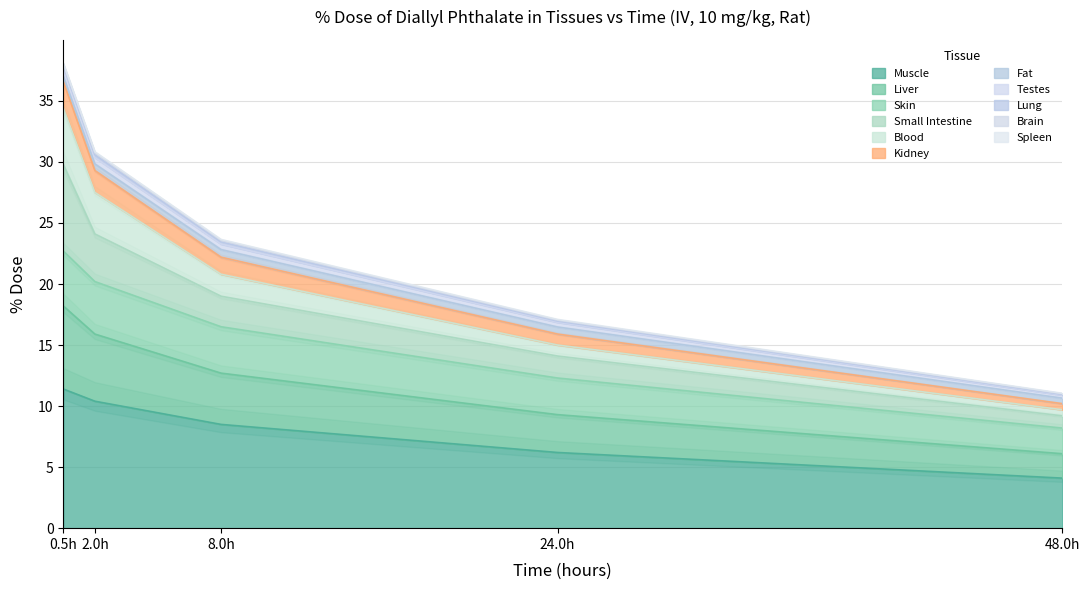

True or false: Liver and Kidney cross at least once.

False